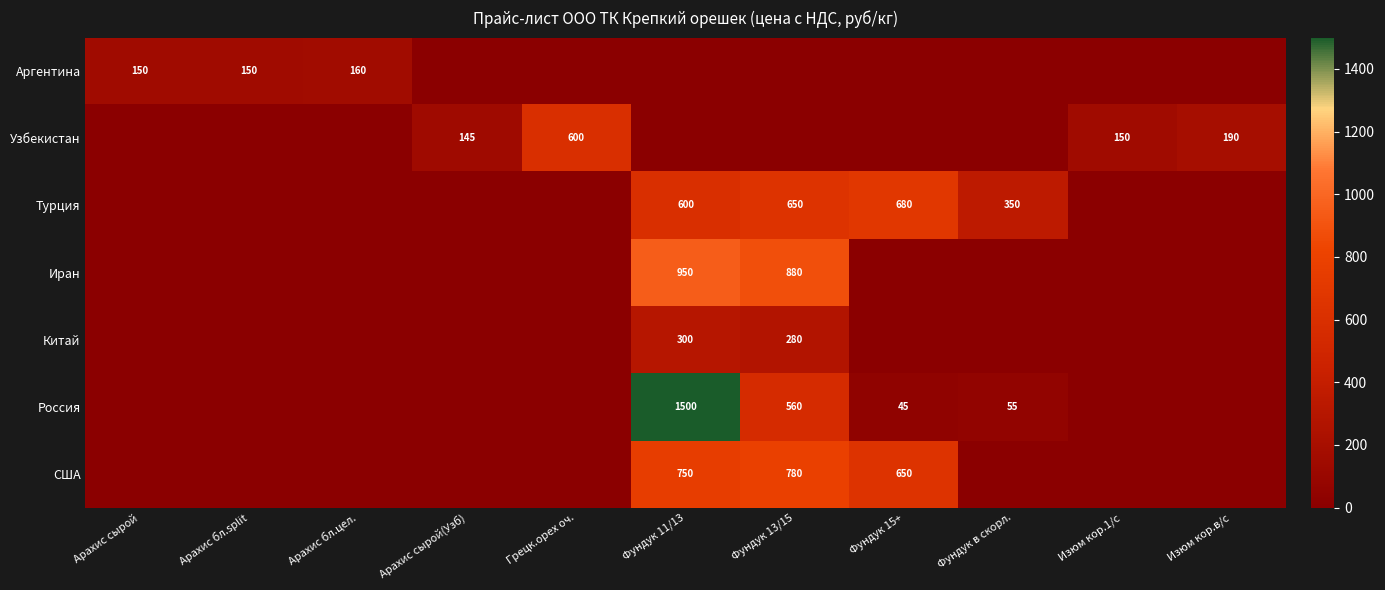

What is the total value across all series at Арахис сырой(Узб)?

145